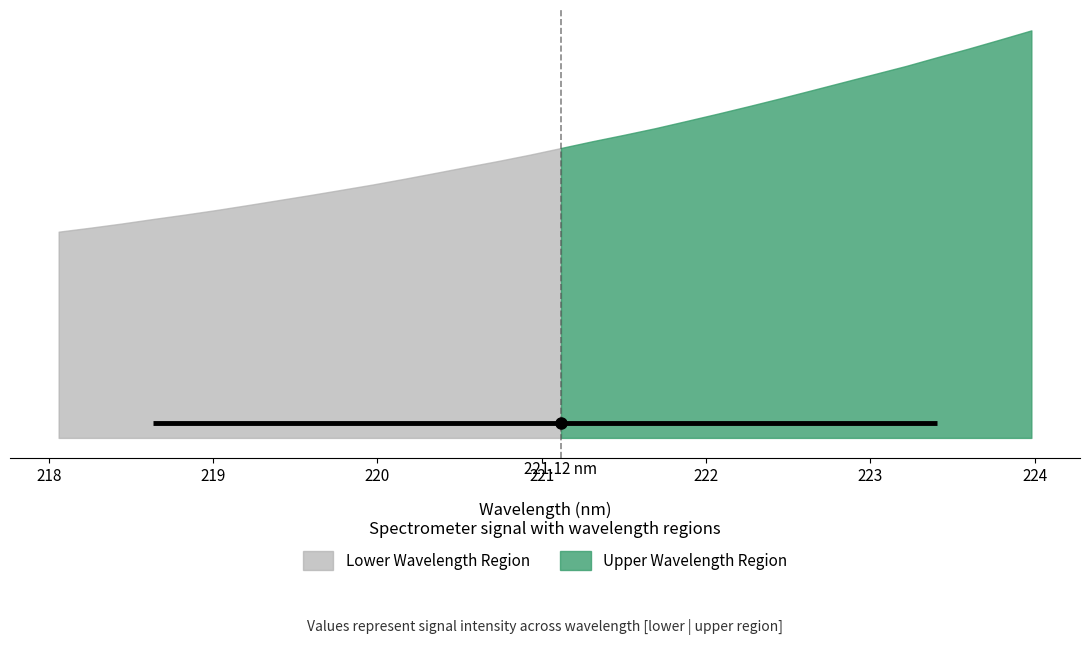

Reading left to right, what are all the values shown in this chart?

x: 0=218.1	1=218.3	2=218.4	3=218.6	4=218.8	5=219.0	6=219.2	7=219.4	8=219.6	9=219.8	10=220.0	11=220.2	12=220.4	13=220.5	14=220.7	15=220.9	16=221.1	17=221.3	18=221.5	19=221.7	20=221.9	21=222.1	22=222.3	23=222.5	24=222.6	25=222.8	26=223.0	27=223.2	28=223.4	29=223.6	30=223.8	31=224.0
y: 0=1385.9	1=1412.3	2=1440.4	3=1470.8	4=1500.1	5=1530.8	6=1563.9	7=1597.8	8=1631.8	9=1667.0	10=1702.8	11=1741.1	12=1780.9	13=1821.4	14=1861.1	15=1903.1	16=1948.2	17=1993.5	18=2036.4	19=2081.1	20=2129.8	21=2179.2	22=2230.2	23=2282.6	24=2336.5	25=2391.0	26=2445.3	27=2499.5	28=2558.6	29=2616.4	30=2677.0	31=2738.6